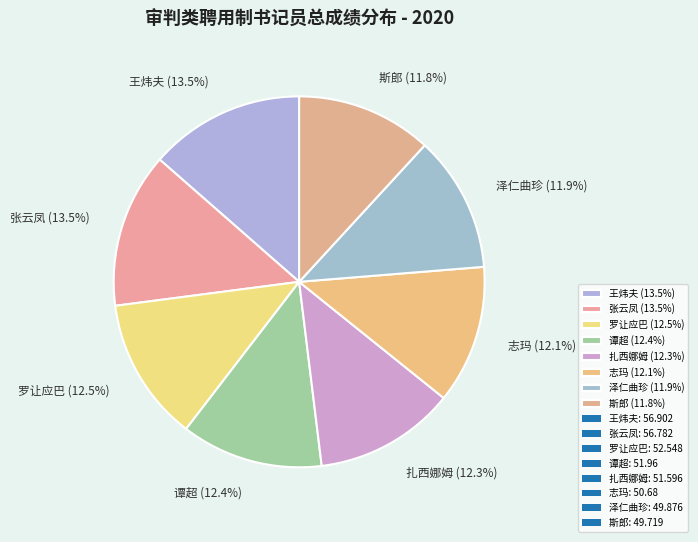

True or false: 志玛 accounts for 5% of the total.

False